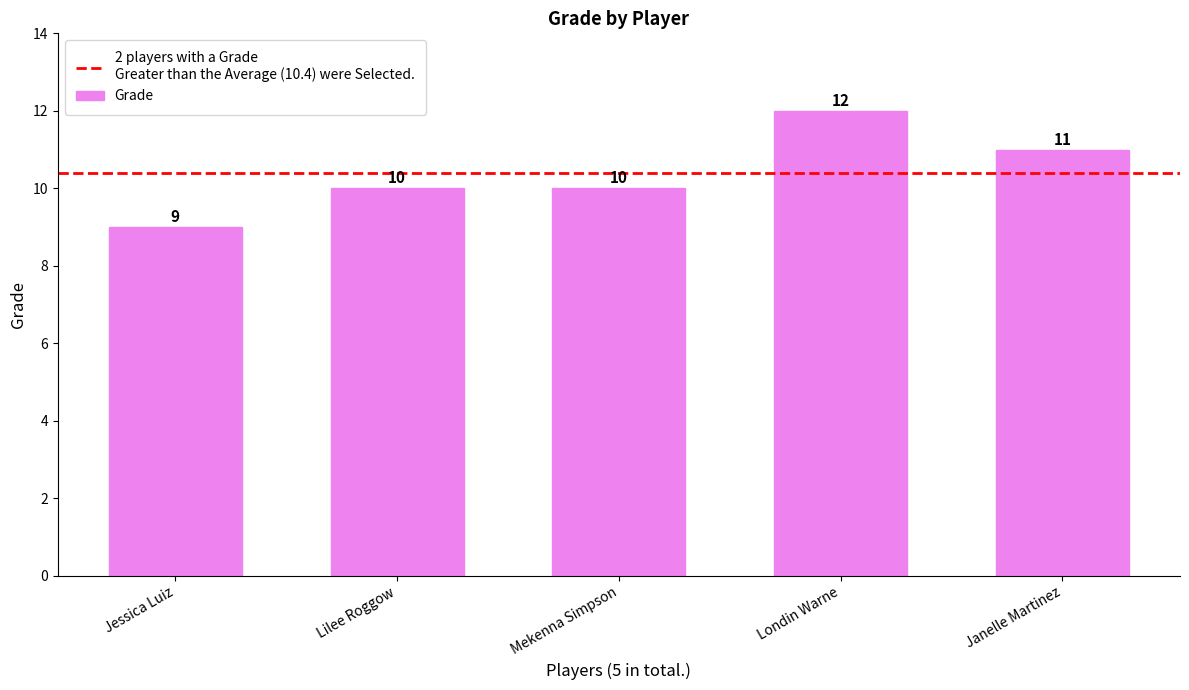

What is the difference between the second highest and second lowest values?

1